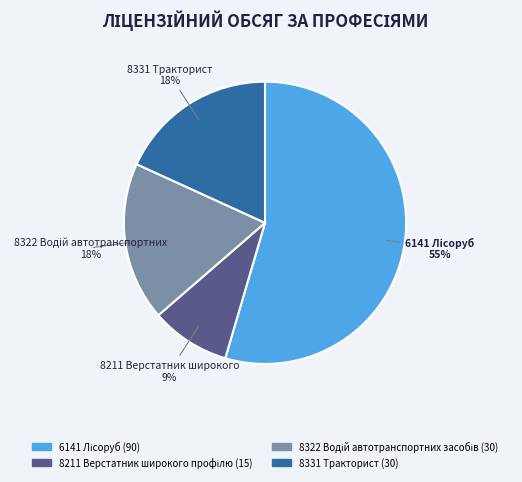

What percentage is the 8331 Тракторист slice, to the nearest percent?

18%